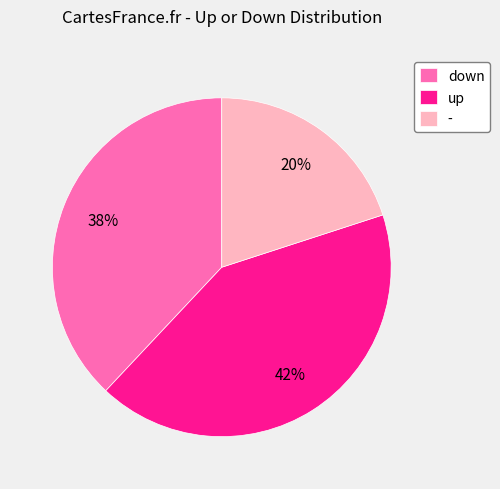

Is - the majority of the pie?

No